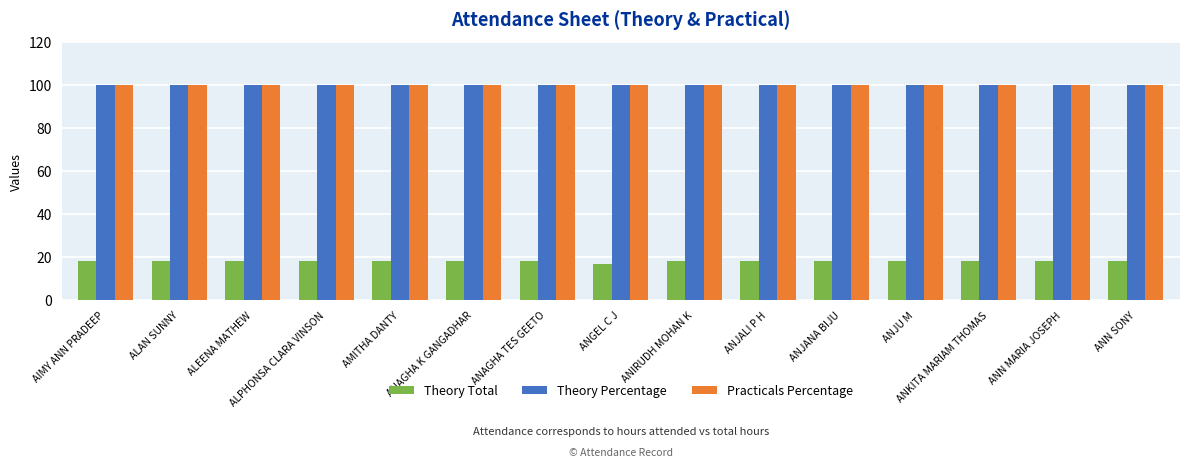

What is the total value across all series at AMITHA DANTY?

218